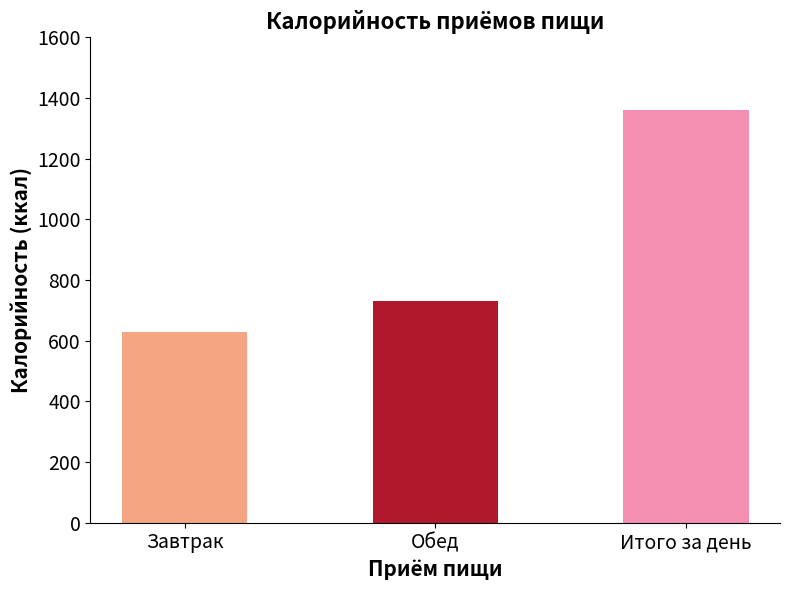

Reading left to right, list all the values displayed in this chart.

Завтрак=627.6	Обед=731.6	Итого за день=1359.2